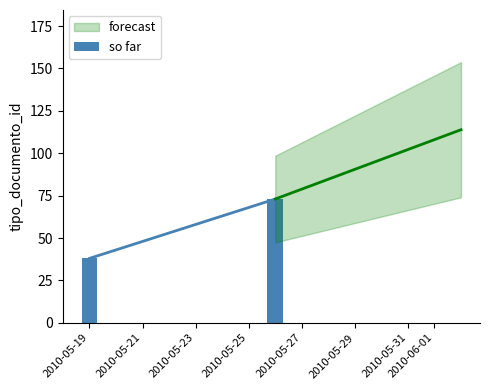

Reading left to right, extract all data points from this chart.

38	73